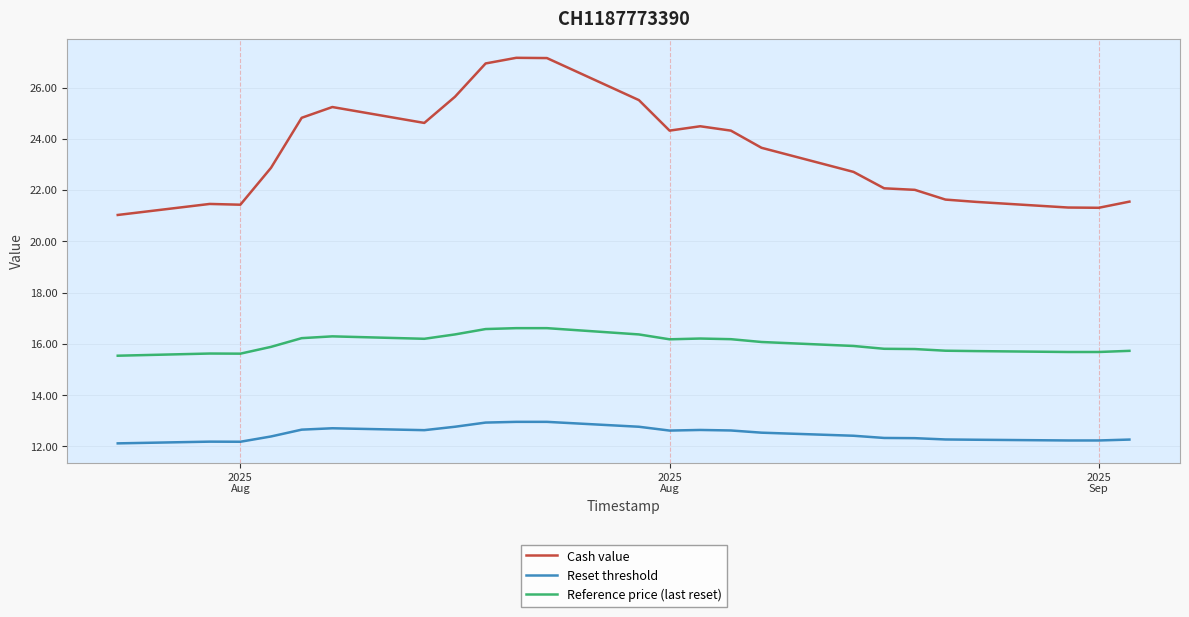

True or false: Reference price (last reset) and Reset threshold cross at least once.

False